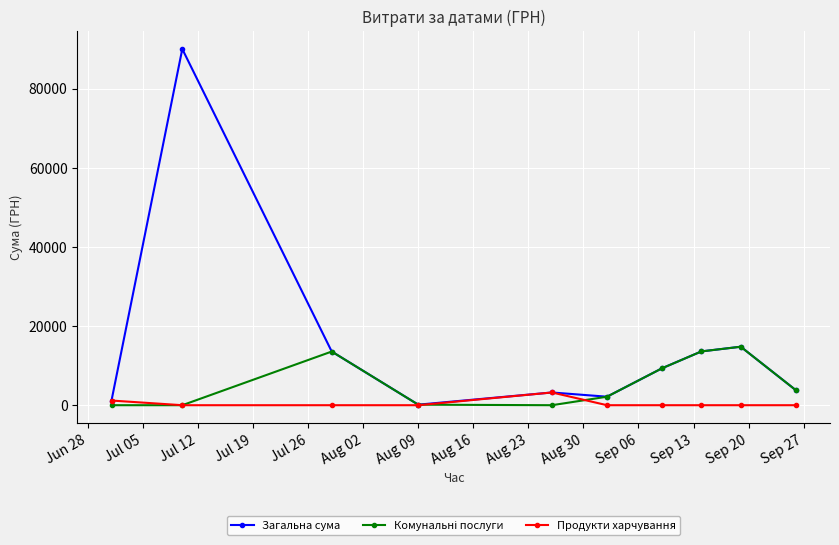

Which series has the largest total across all categories?

Загальна сума